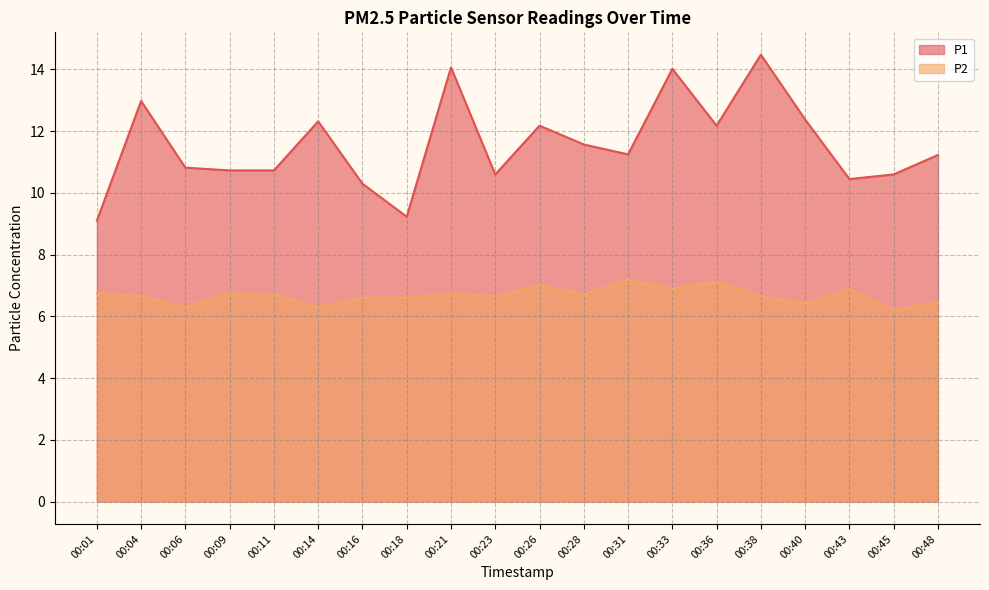

True or false: P2 and P1 intersect in this chart.

False